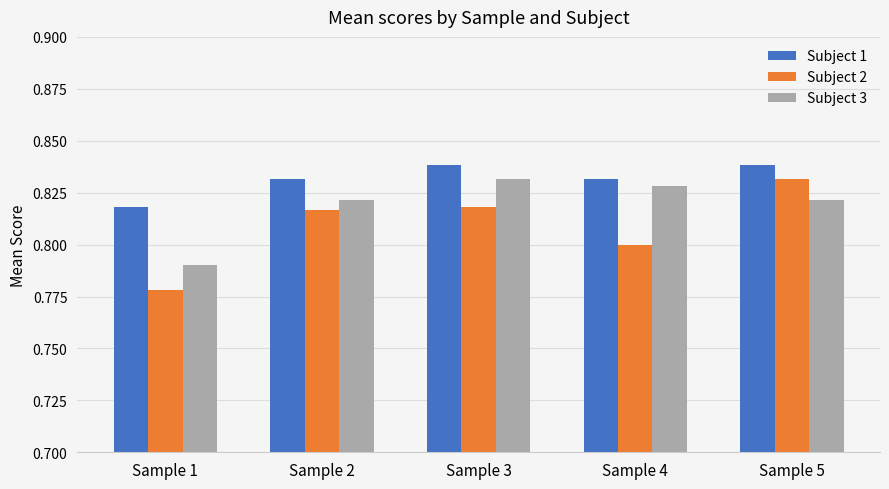

Rank the series by their average value, from lowest to highest.

Subject 2, Subject 3, Subject 1